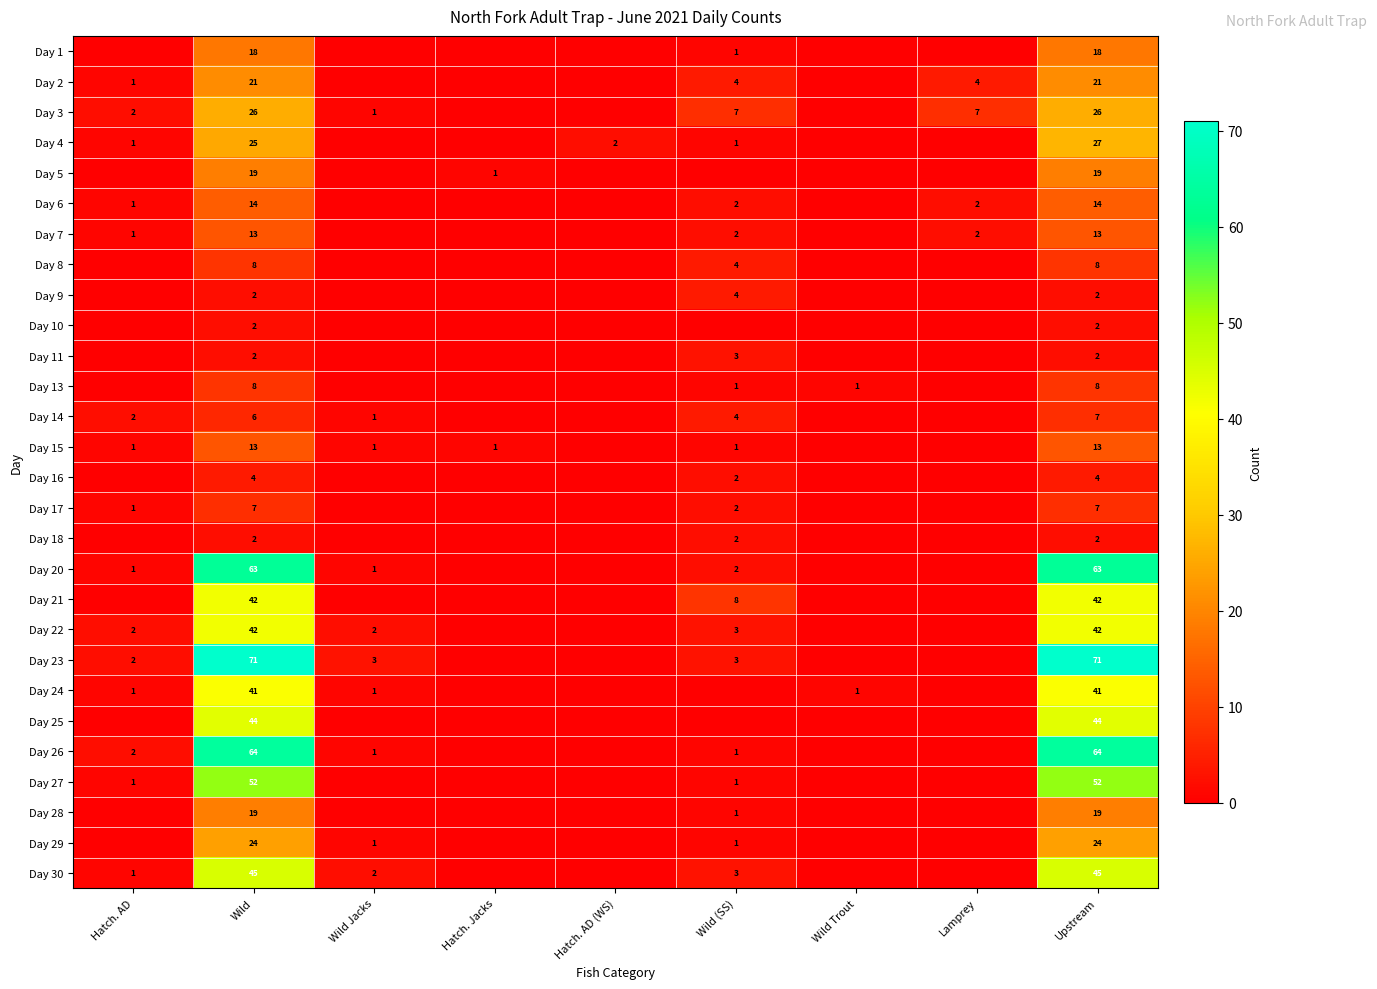

Is it true that Day 22 equals 3 at Hatch. AD?

False